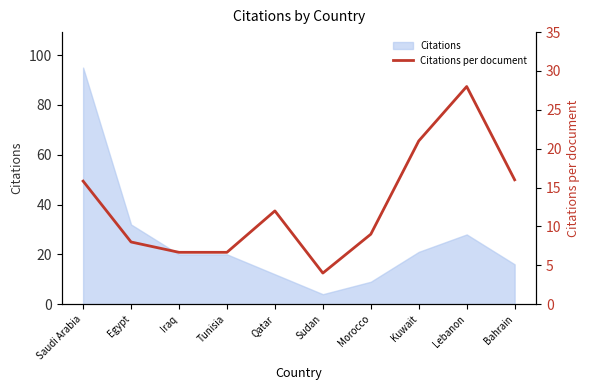

Reading left to right, what are all the values shown in this chart?

15.8	8.0	6.7	6.7	12.0	4.0	9.0	21.0	28.0	16.0